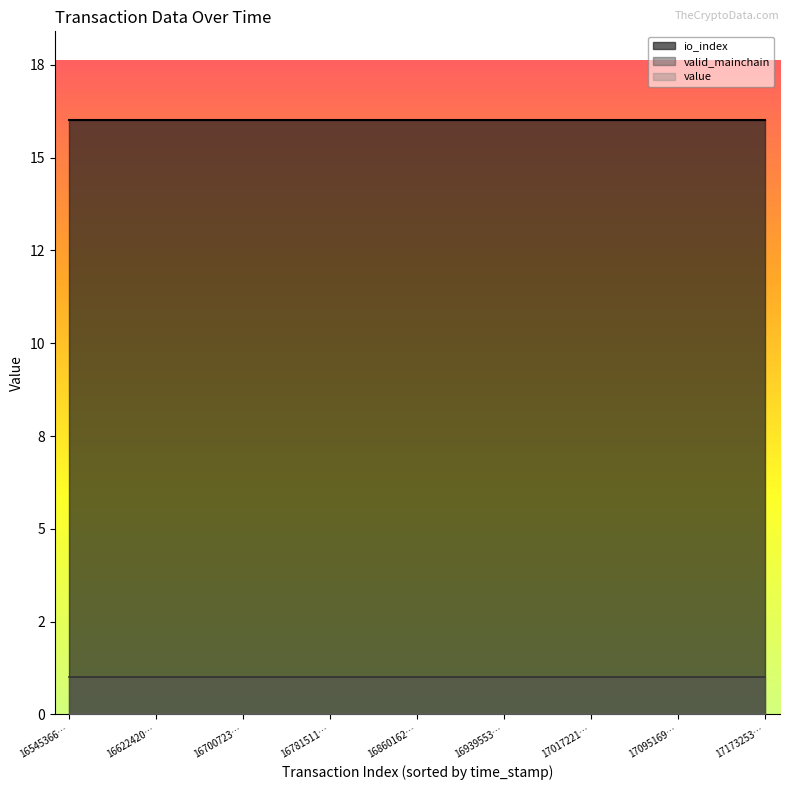

True or false: valid_mainchain and io_index cross at least once.

False